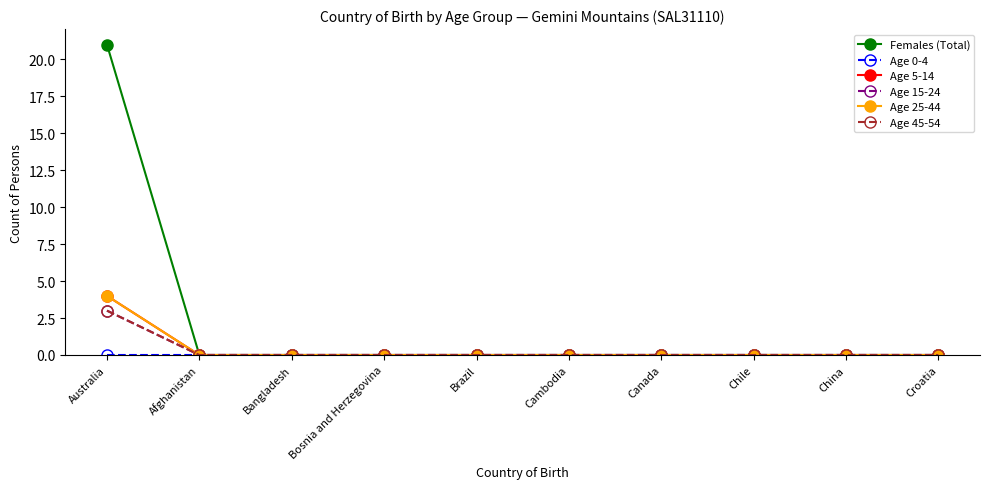

Does the chart have visible grid lines?

No